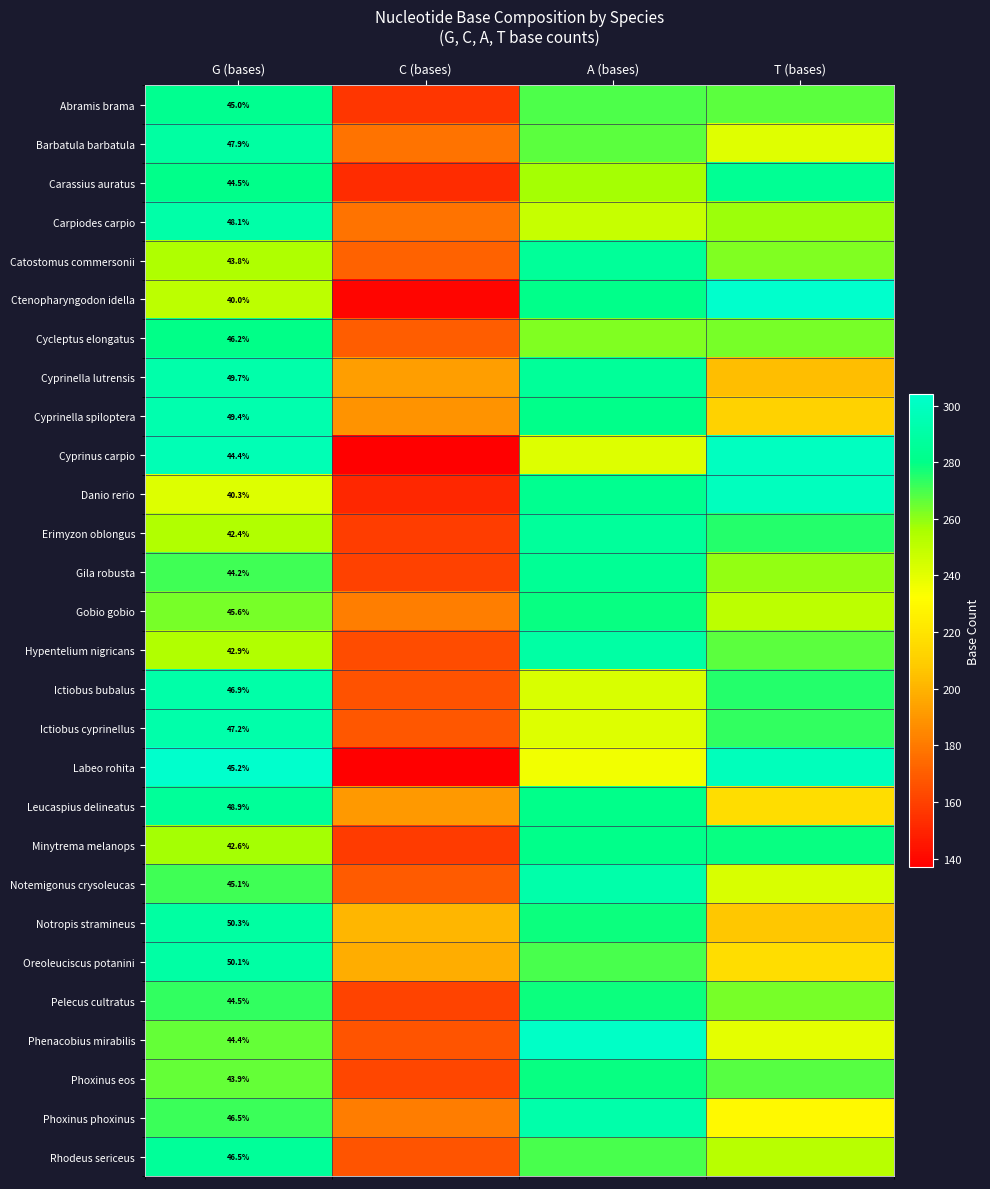

The Gobio gobio series shows 25.1 at G (bases). True or false?

False